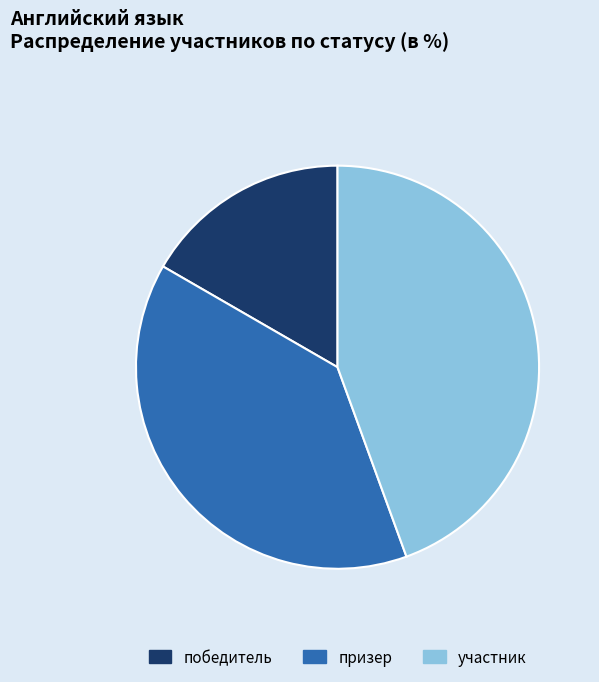

Combined, do призер and участник account for over 50%?

Yes